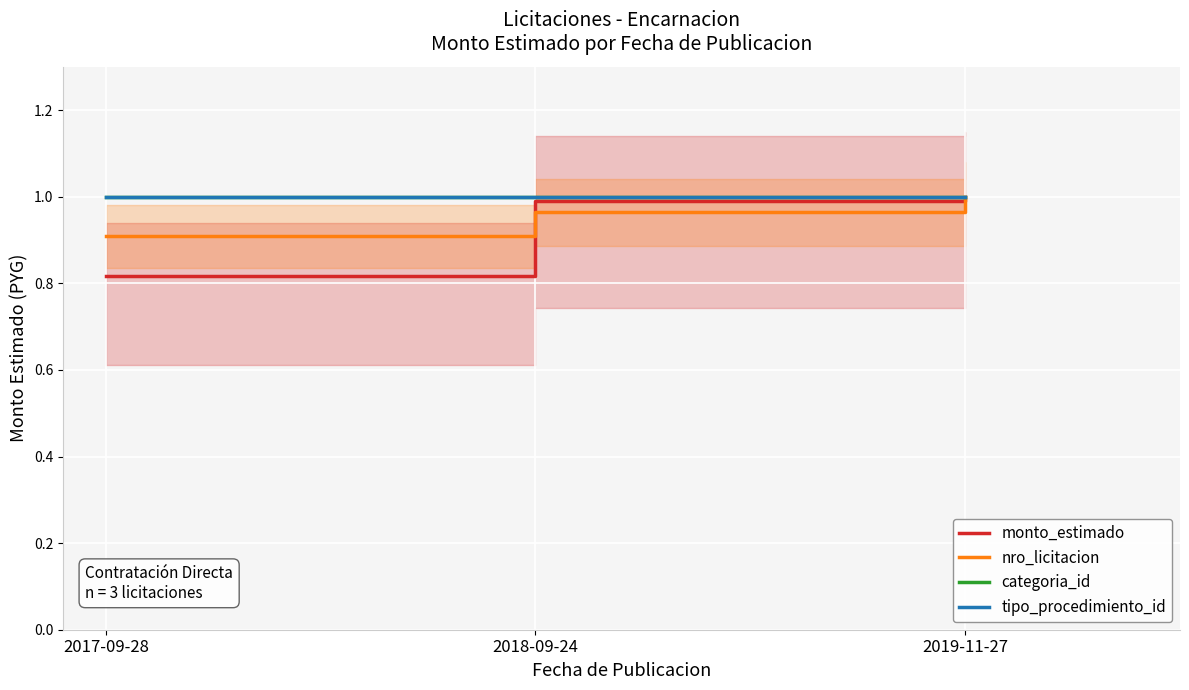

The value of categoria_id at 2018-09-24 is 1.0. True or false?

True